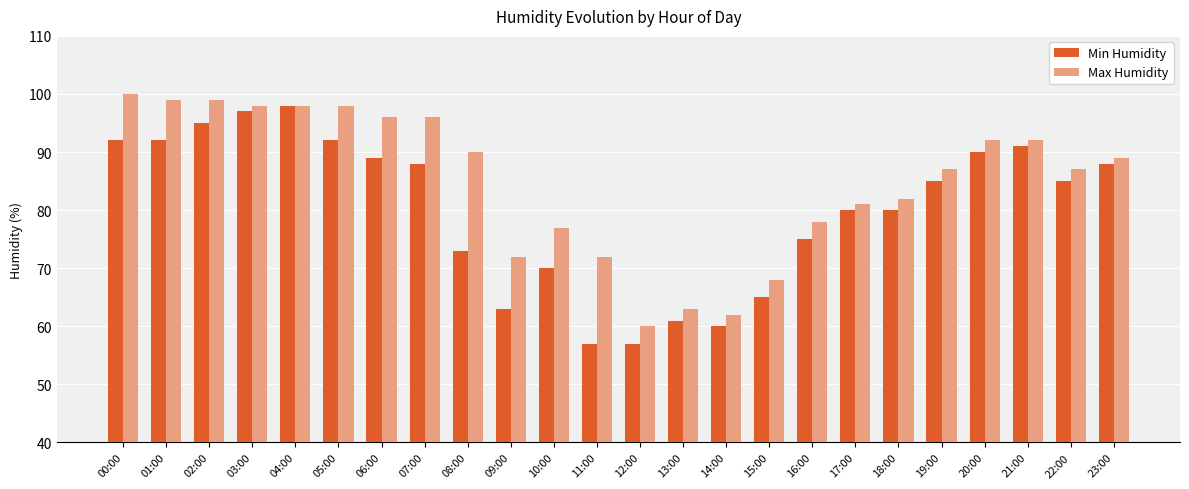

Rank the series by their maximum value, from highest to lowest.

Max Humidity, Min Humidity